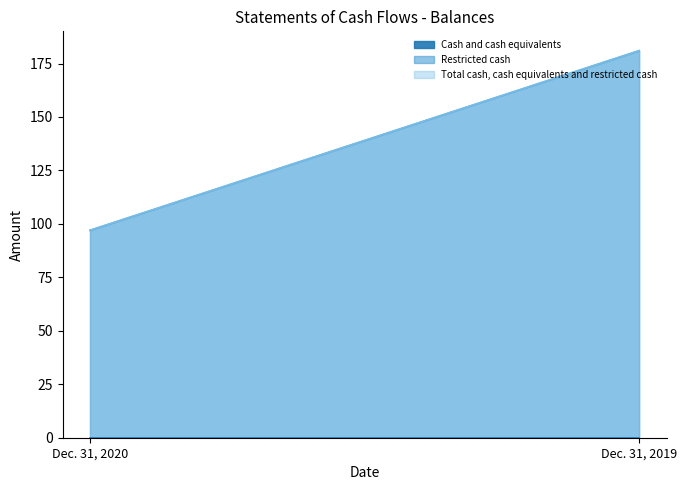

Does the chart display data point markers on the line(s)?

No